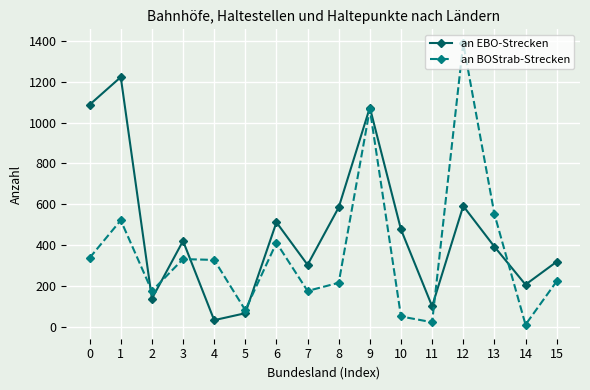

Between which two adjacent categories do an EBO-Strecken and an BOStrab-Strecken first intersect?

1 and 2